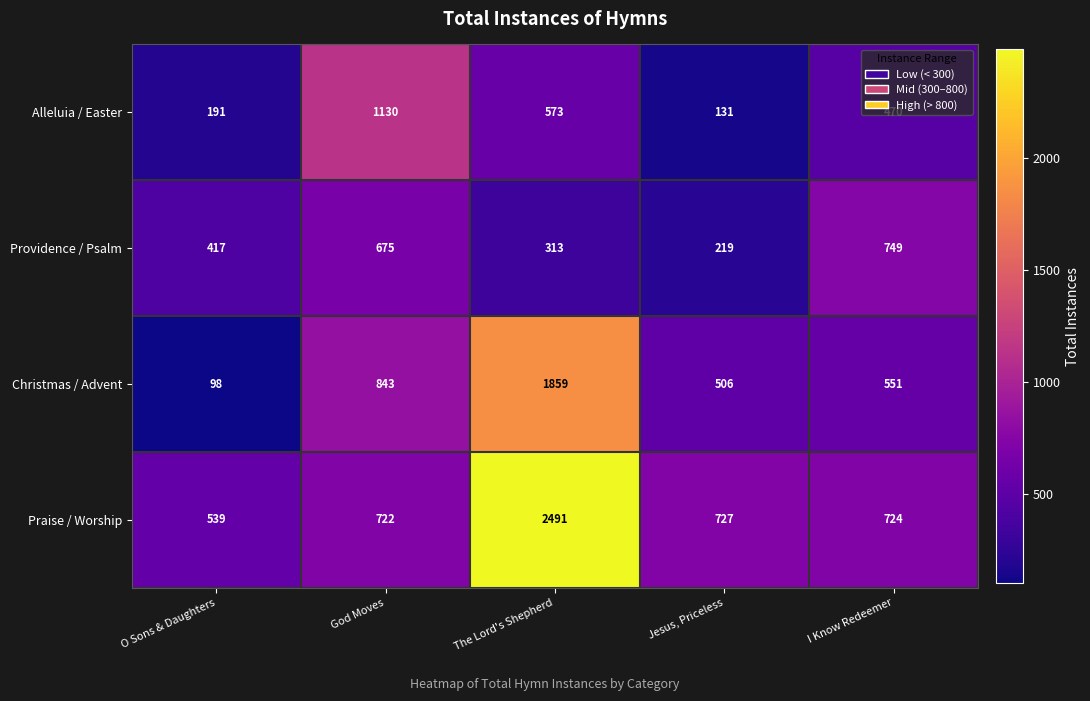

True or false: Christmas / Advent has a value of 800 at Jesus, Priceless.

False